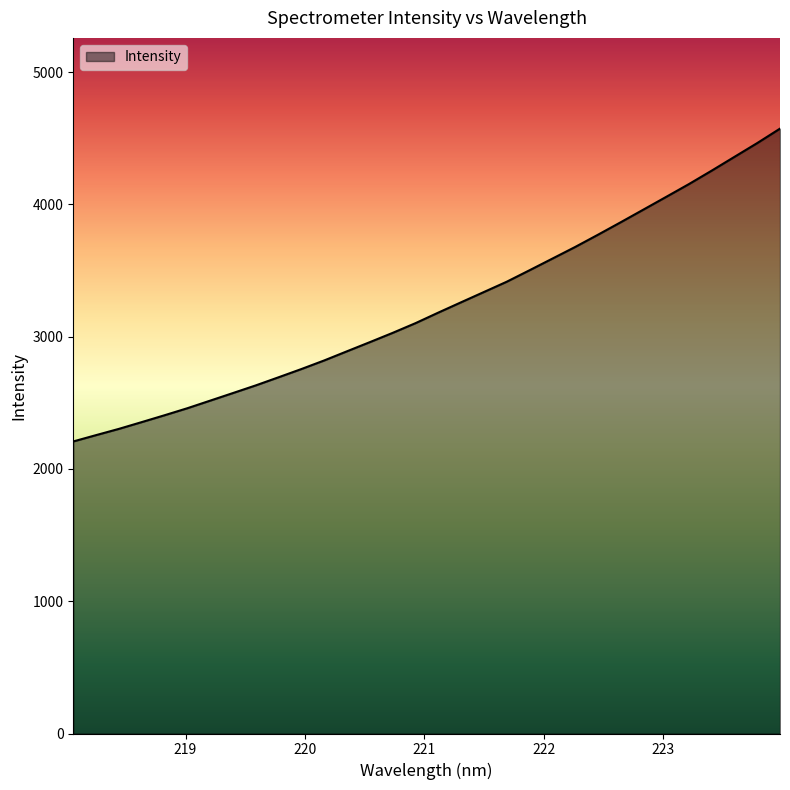

What is the smallest value displayed?

2208.0